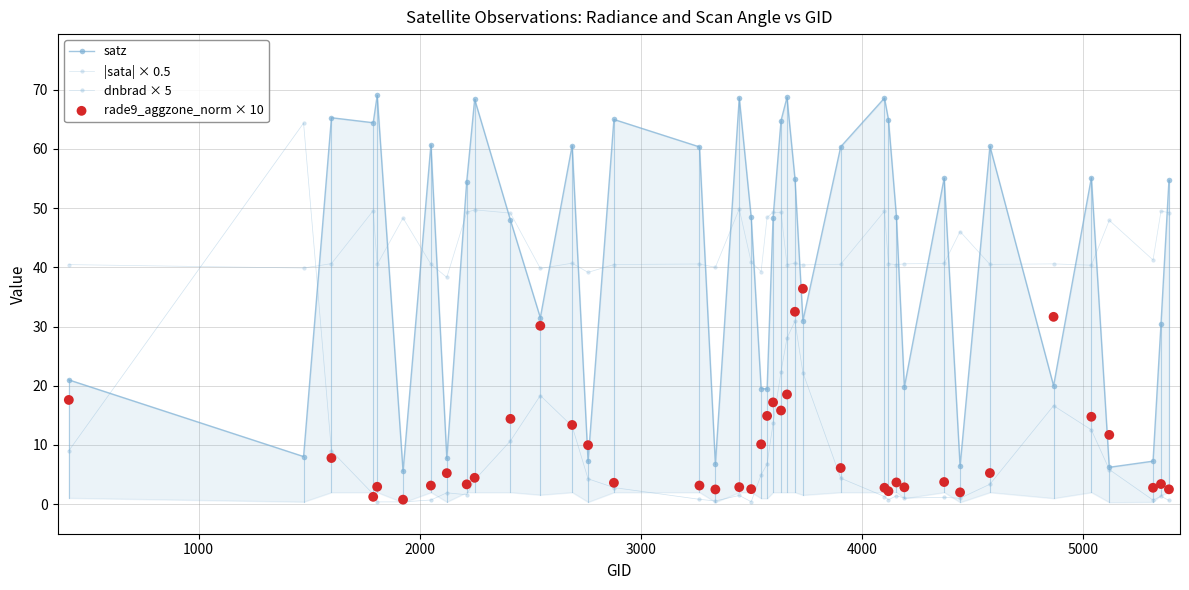

At how many categories does at least one series exceed 49?

24